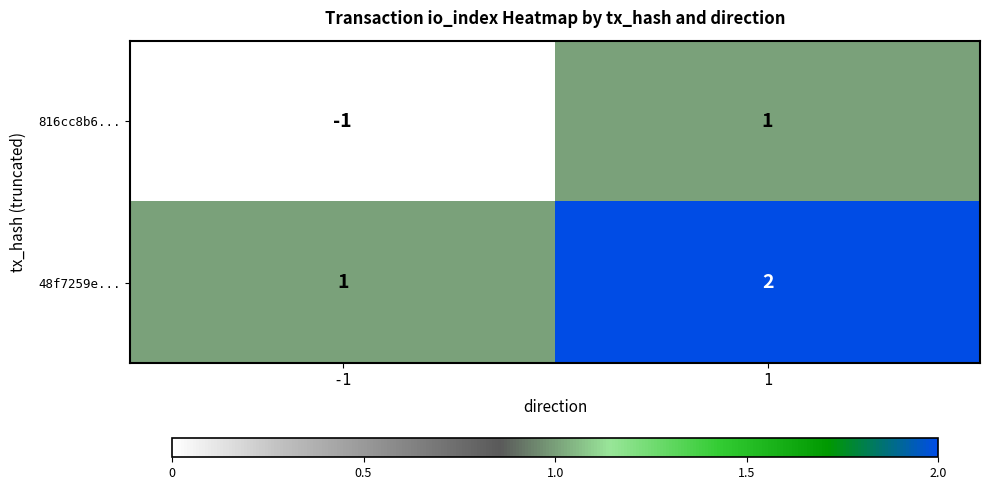

What is the minimum value shown in the chart?

-1